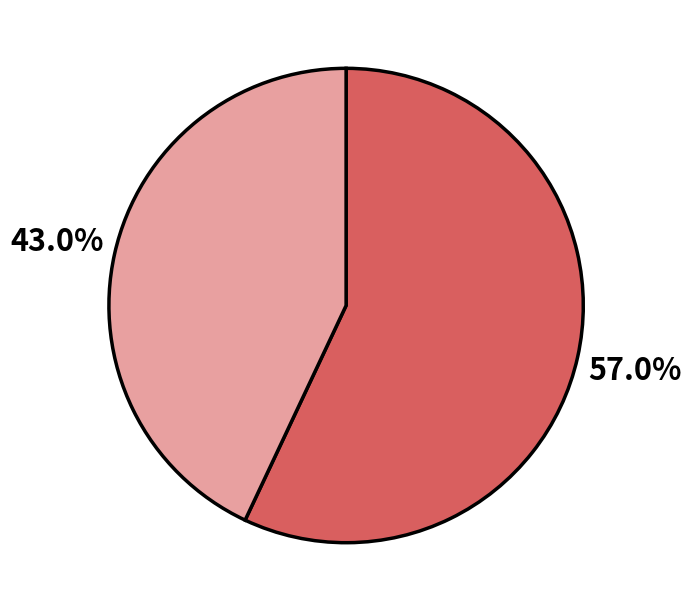

To the nearest percent, what is the average slice percentage?

50%